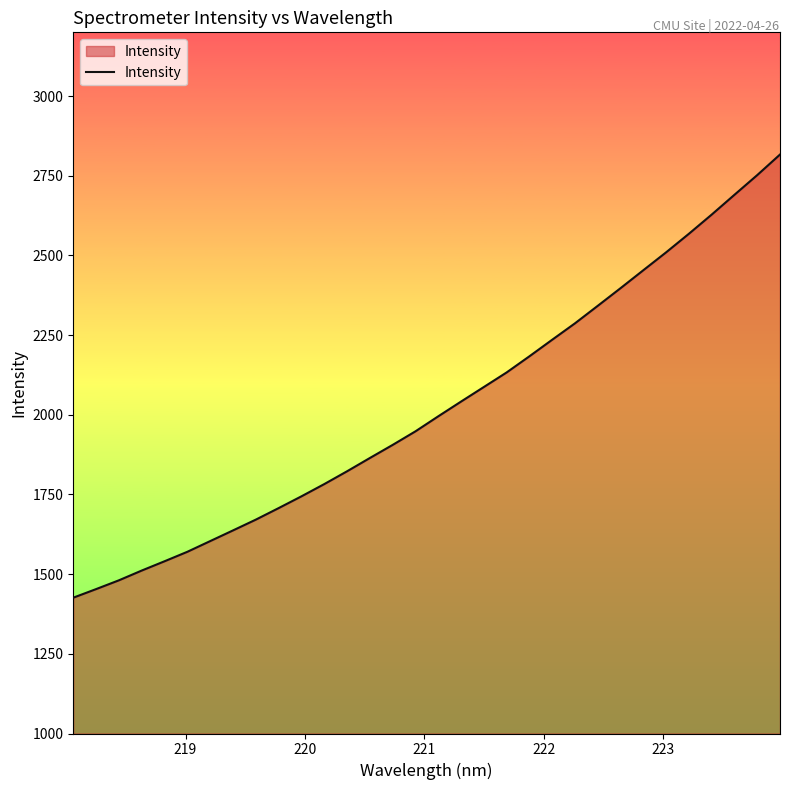

What is the greatest value displayed?

2816.6